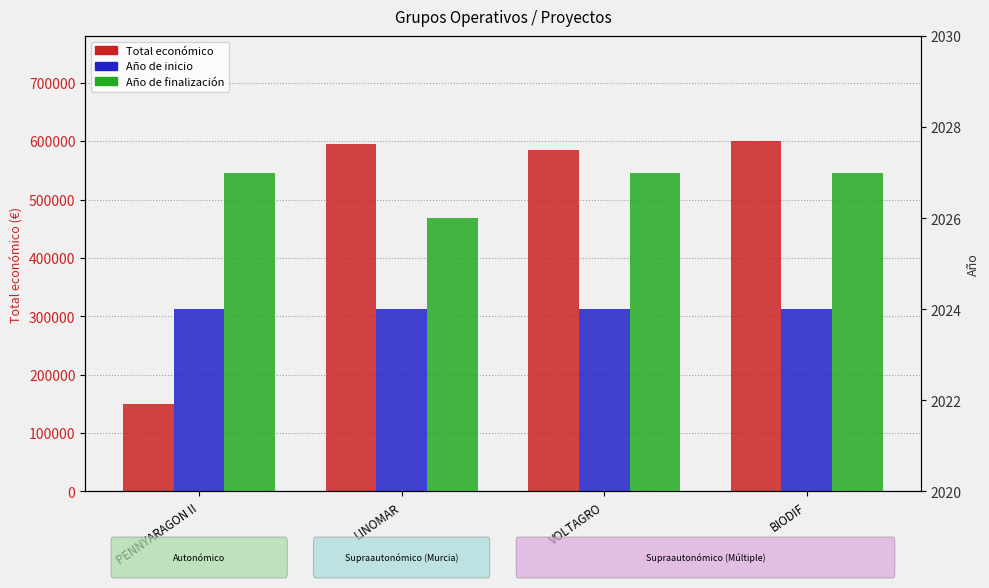

At which category is the sum across all series the highest?

BIODIF